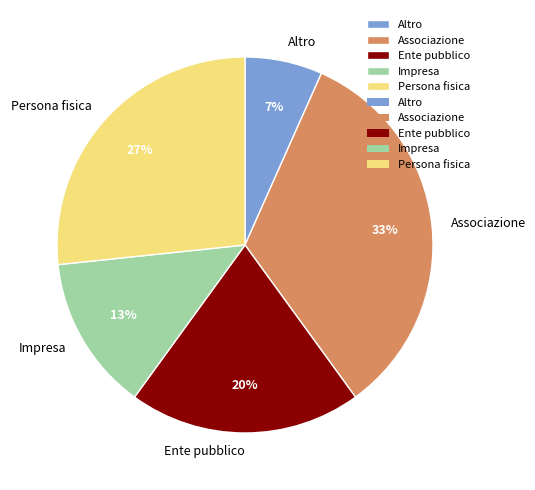

What percentage is the Associazione slice, to the nearest percent?

33%